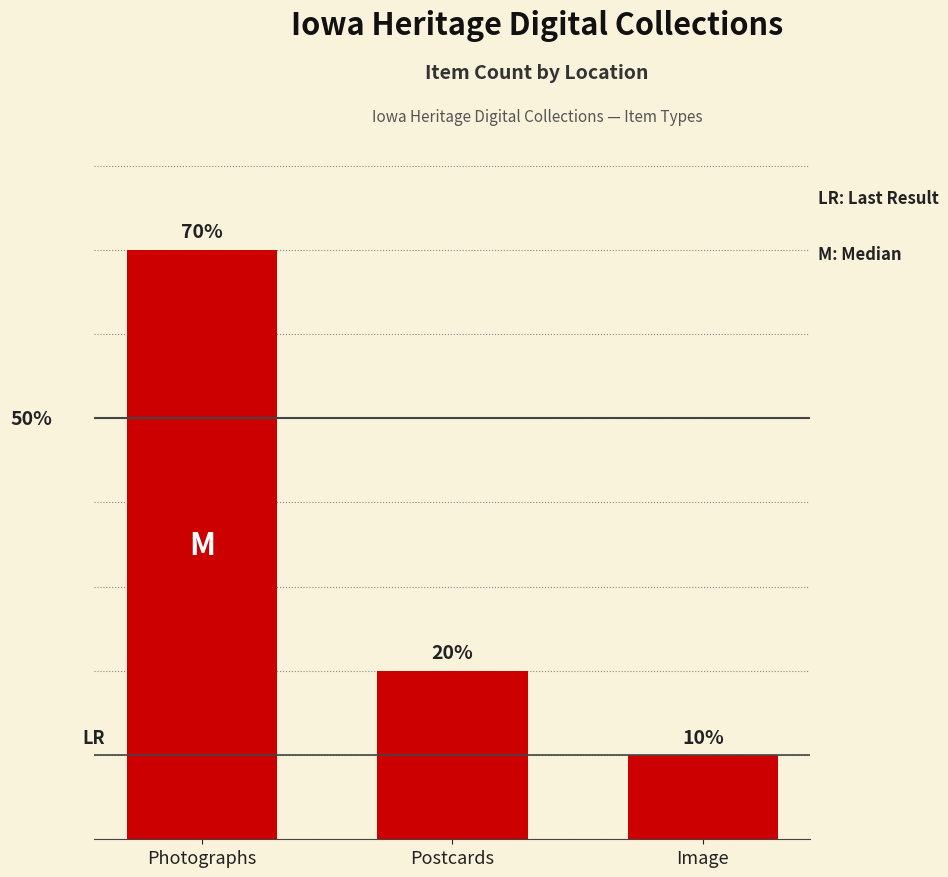

What is the label of the 2nd bar from the right?

Postcards